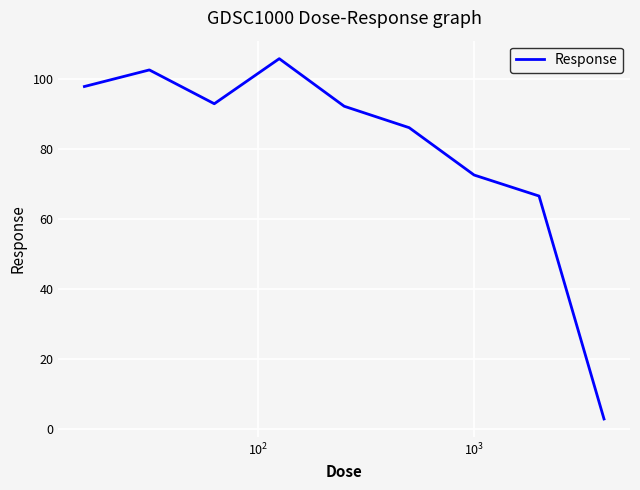

What is the minimum value shown in the chart?

2.9